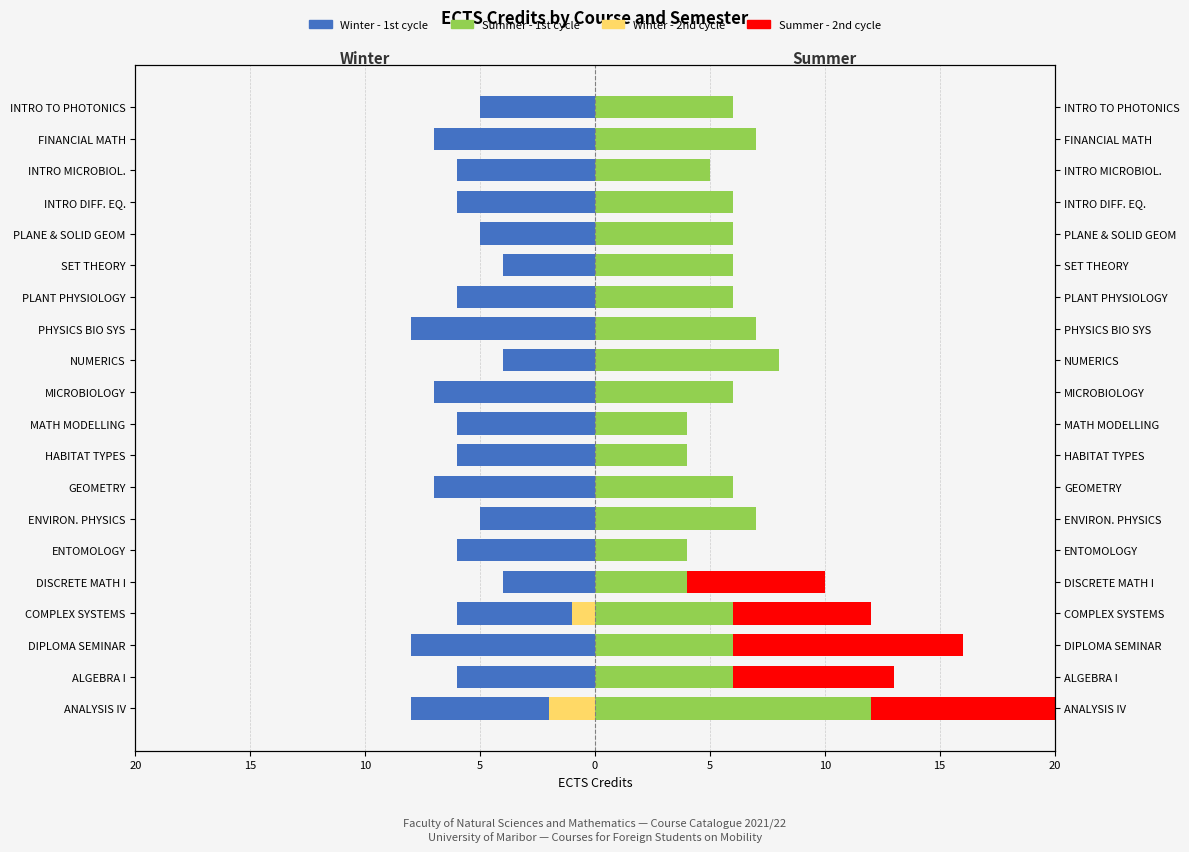

What is the value of the Summer - 1st cycle bar at the 15th from the left?

6